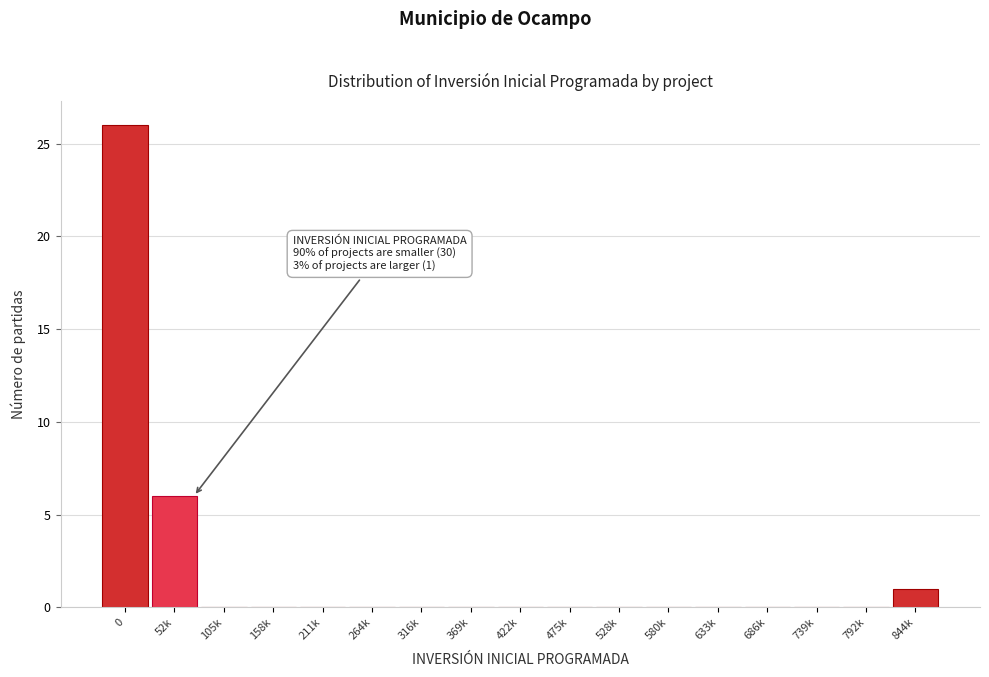

Reading left to right, list all the values displayed in this chart.

0=26	52k=6	105k=0	158k=0	211k=0	264k=0	316k=0	369k=0	422k=0	475k=0	528k=0	580k=0	633k=0	686k=0	739k=0	792k=0	844k=1